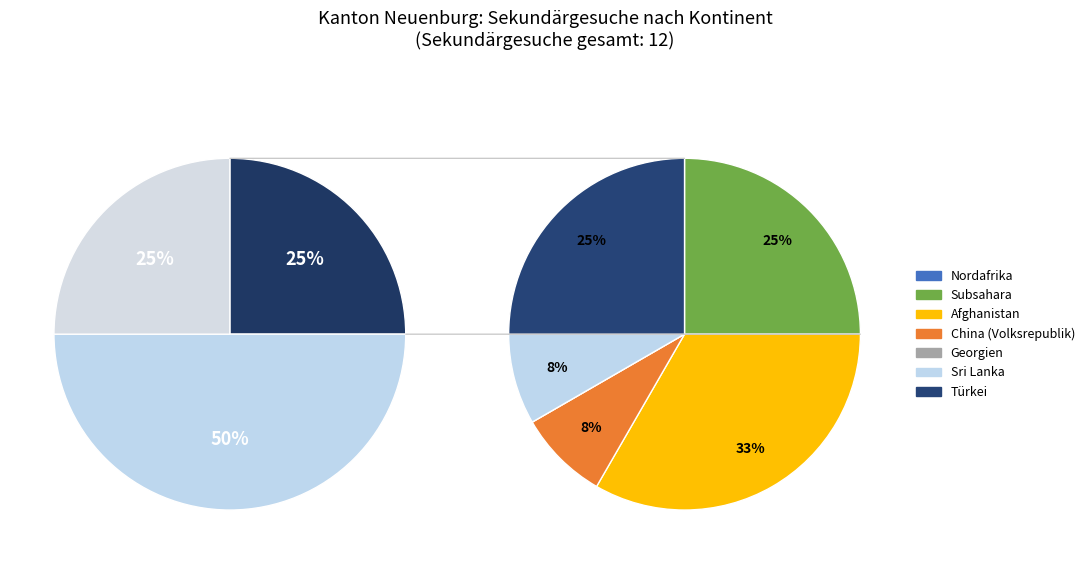

Rank the categories by value from lowest to highest.

Afrika, Europa, Asien